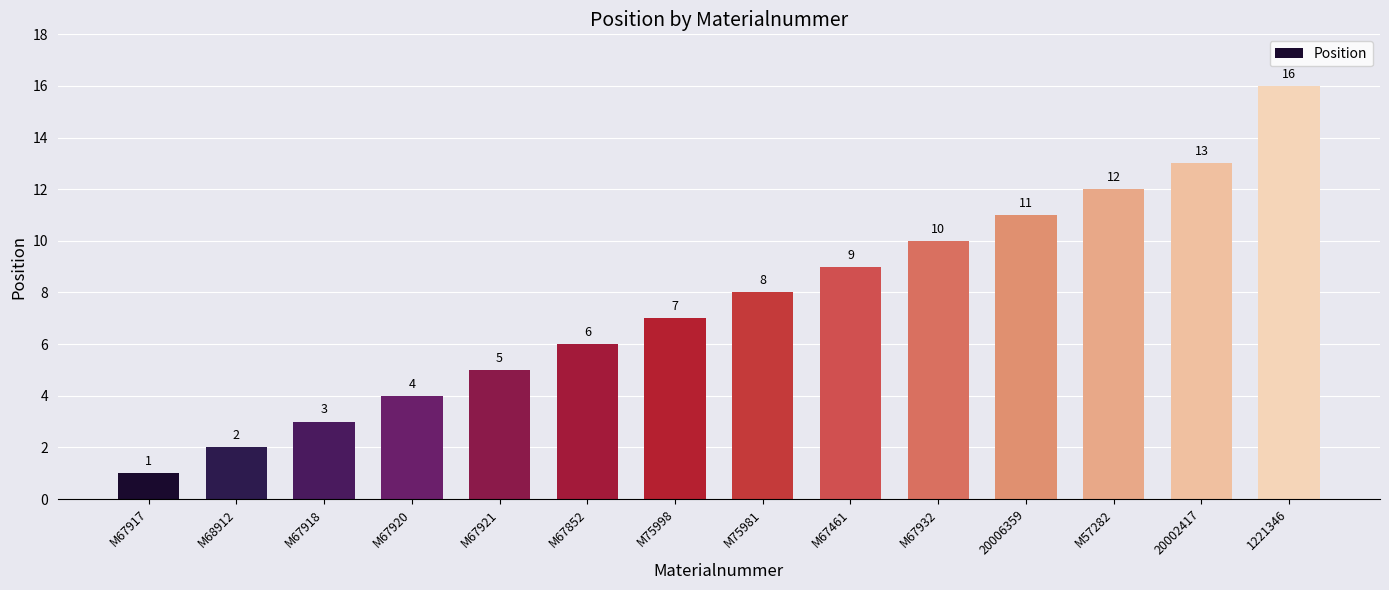

Are the bars grouped side by side (vs. stacked)?

No